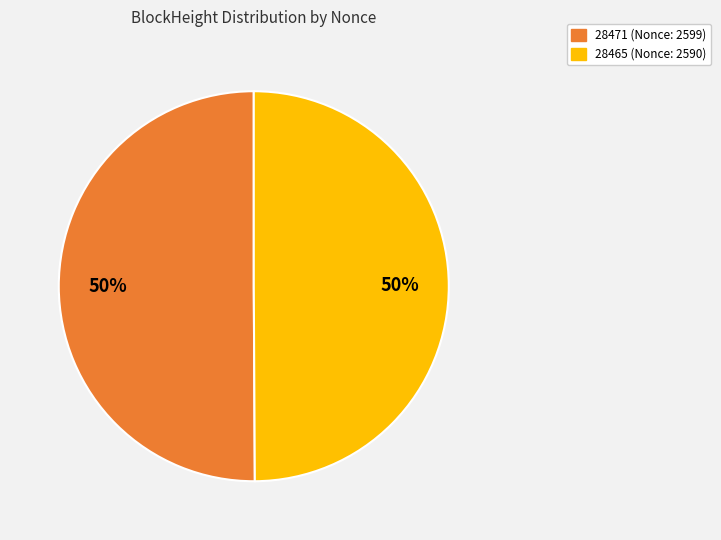

To the nearest percent, what is the average slice percentage?

50%